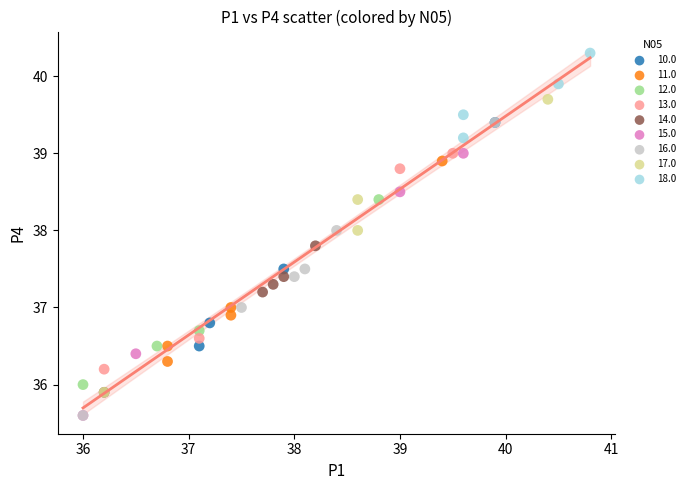

Which series reaches the maximum Y coordinate?

18.0